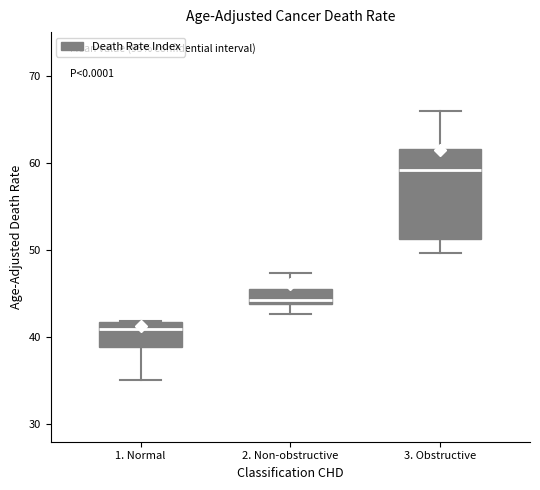

Which box is the tallest, from its lower edge to its upper edge?

3. Obstructive